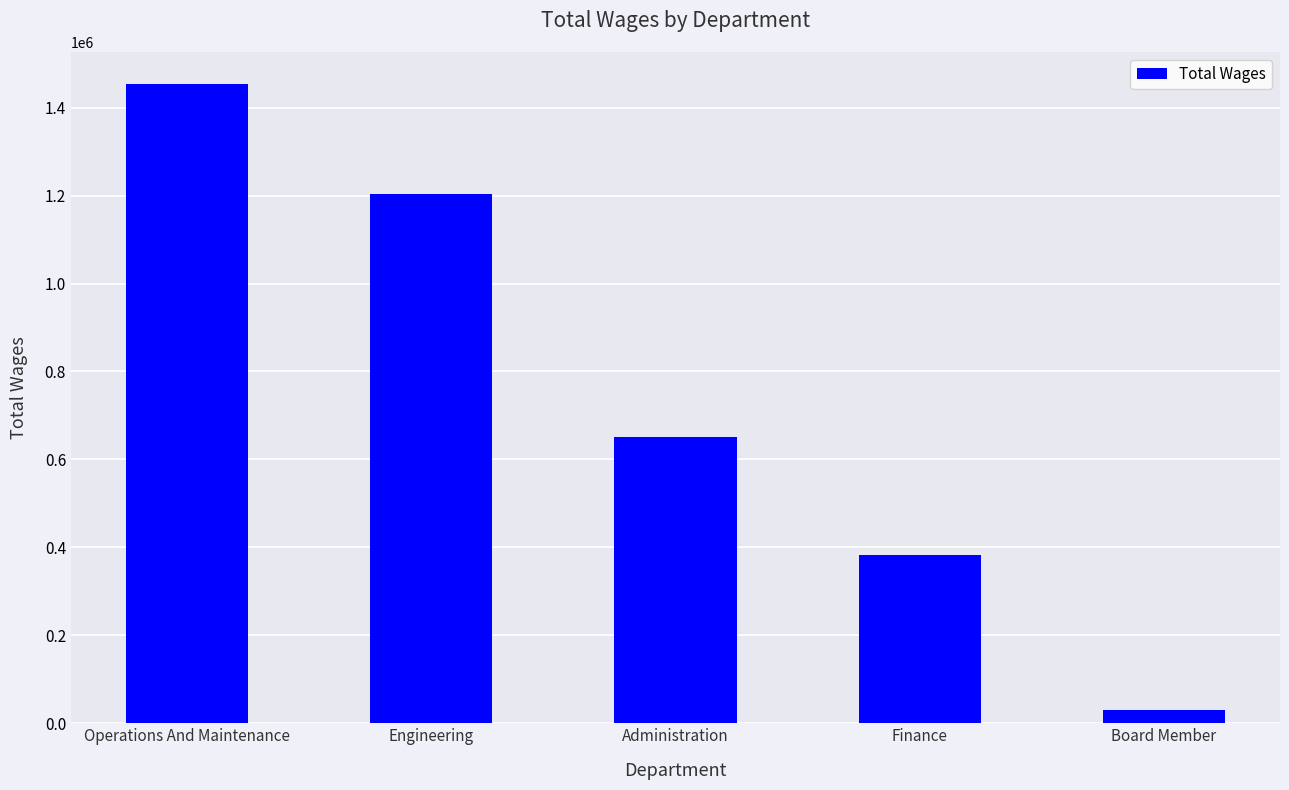

What is the ratio of the value at Operations And Maintenance to the value at Board Member?

46.2